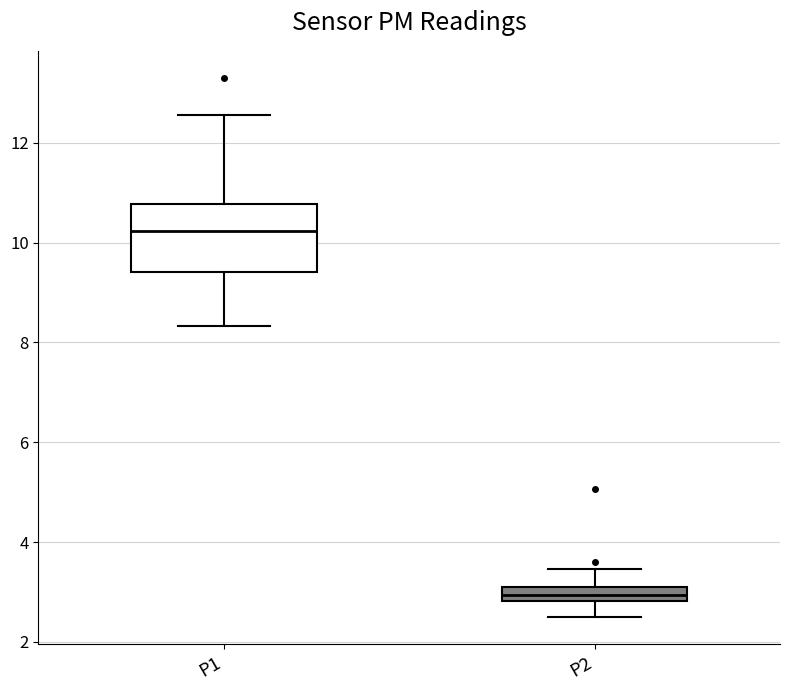

Which box is the tallest, from its lower edge to its upper edge?

P1